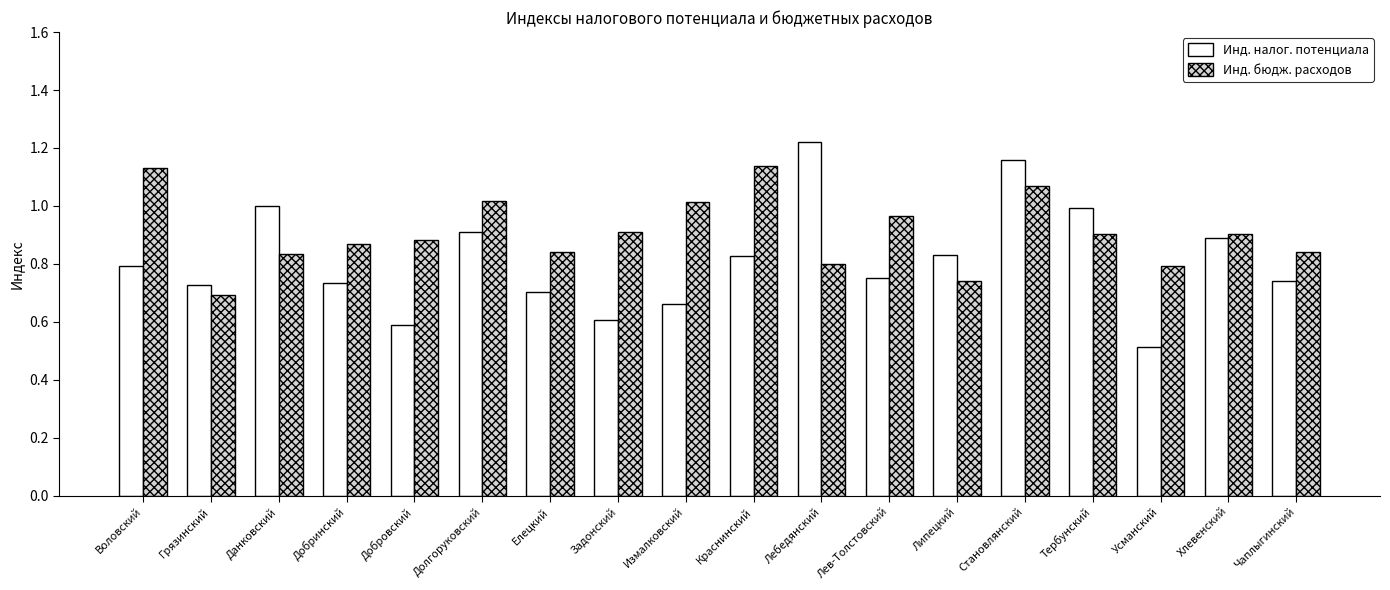

The value of Инд. бюдж. расходов at Елецкий is 1.1. True or false?

False